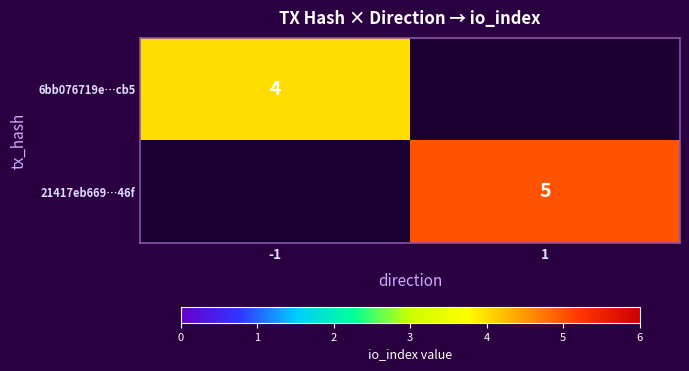

At how many categories does at least one series exceed 4?

1